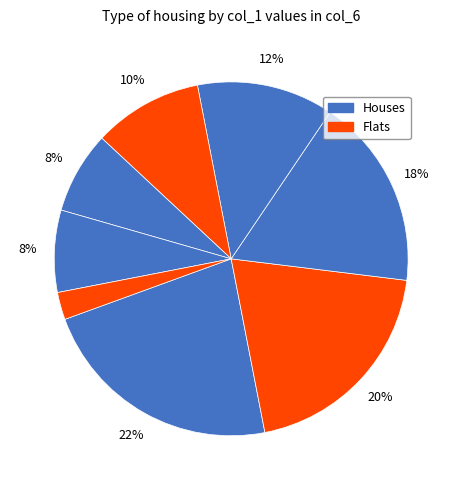

How many segments does this pie chart have?

8